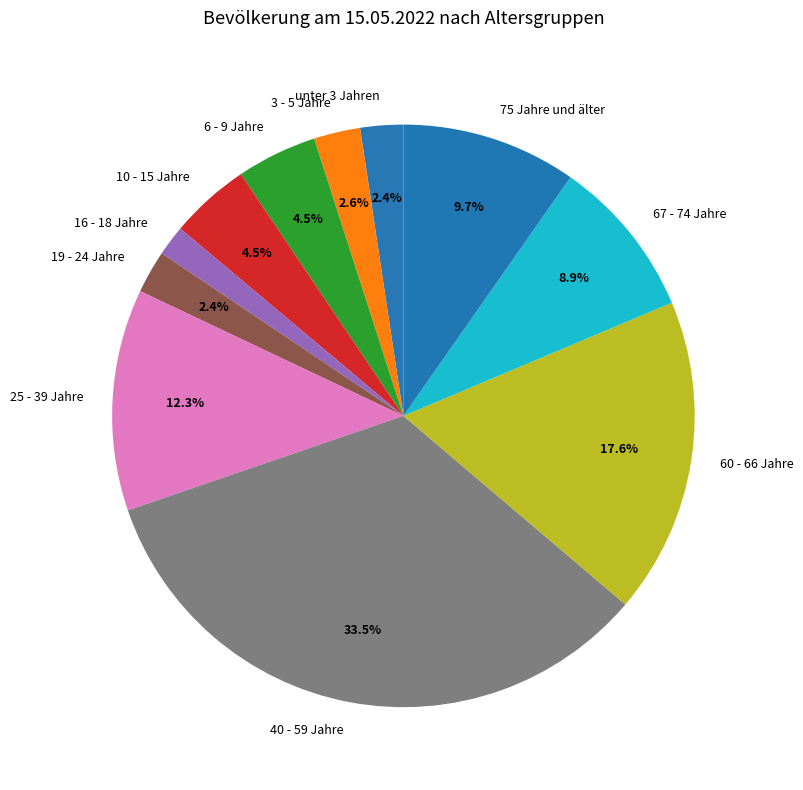

Does 10 - 15 Jahre account for over 50% of the chart?

No